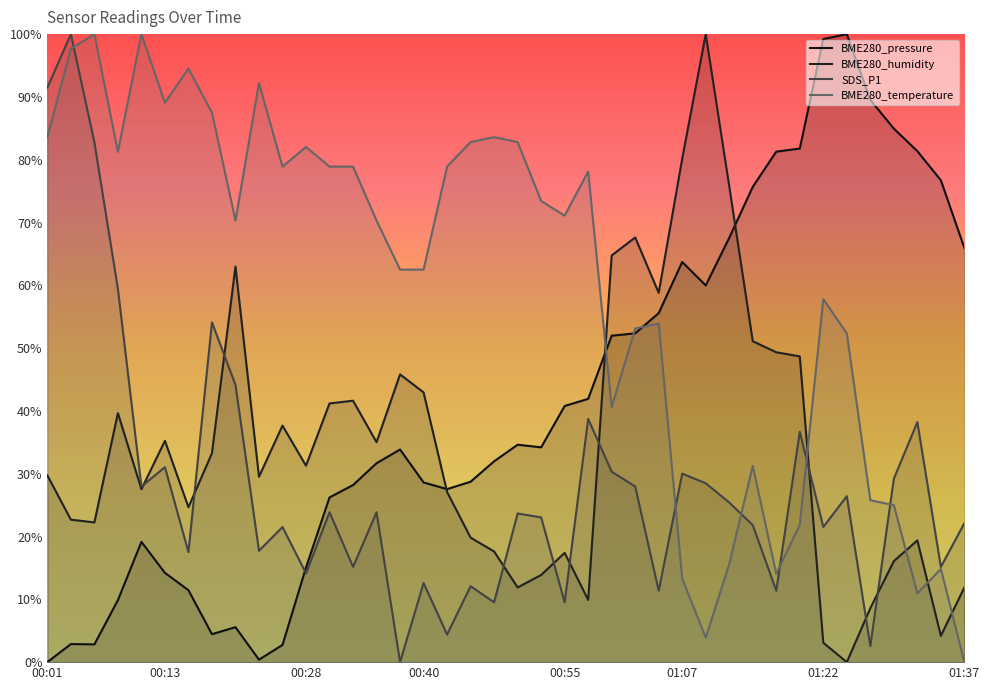

How many times do BME280_humidity and BME280_pressure cross each other?

3